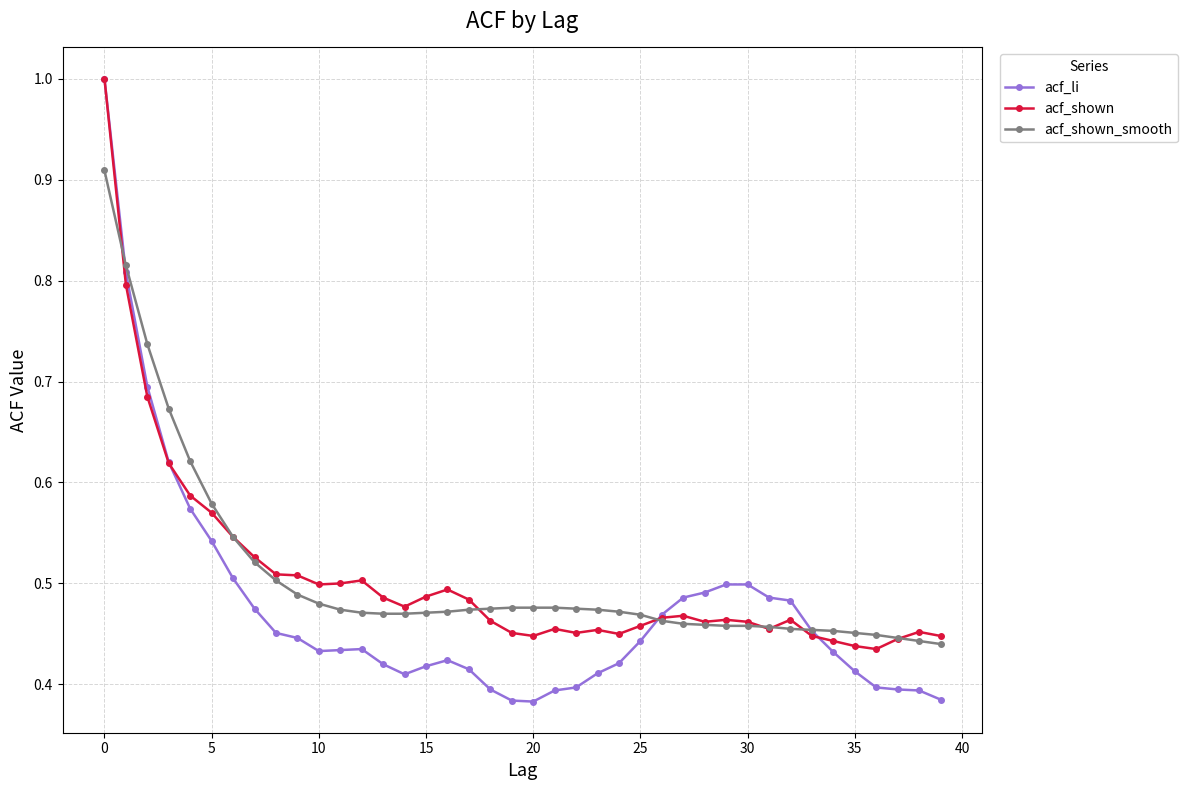

At how many categories does at least one series exceed 0?

40